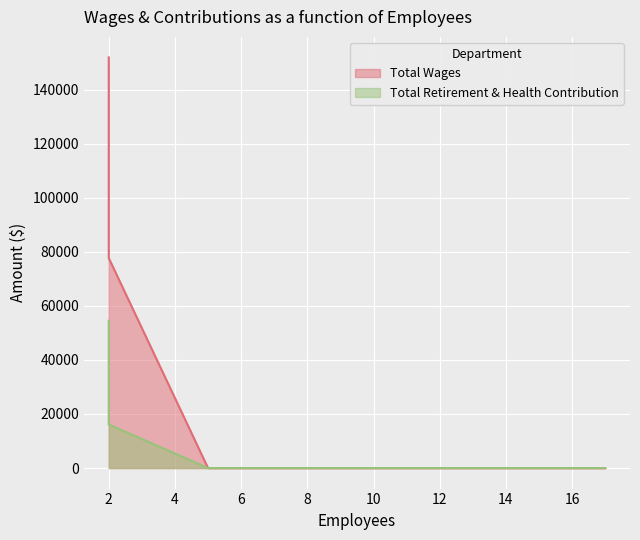

Is it true that Total Wages equals 0 at Board Of Director?

True